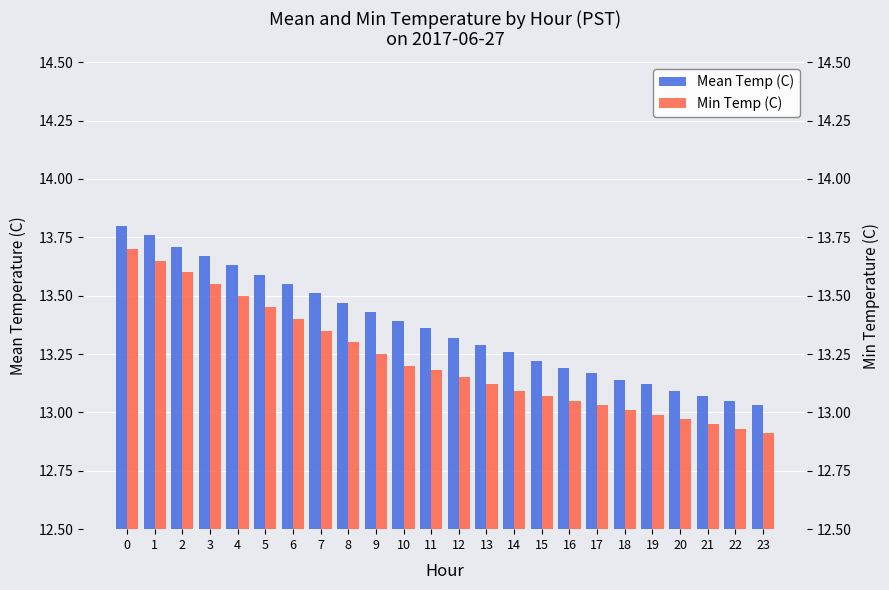

Reading left to right, transcribe all the data shown in this chart.

Mean Temp (C): 13.8	13.8	13.7	13.7	13.6	13.6	13.6	13.5	13.5	13.4	13.4	13.4	13.3	13.3	13.3	13.2	13.2	13.2	13.1	13.1	13.1	13.1	13.1	13.0
Min Temp (C): 13.7	13.7	13.6	13.6	13.5	13.4	13.4	13.3	13.3	13.2	13.2	13.2	13.2	13.1	13.1	13.1	13.1	13.0	13.0	13.0	13.0	12.9	12.9	12.9